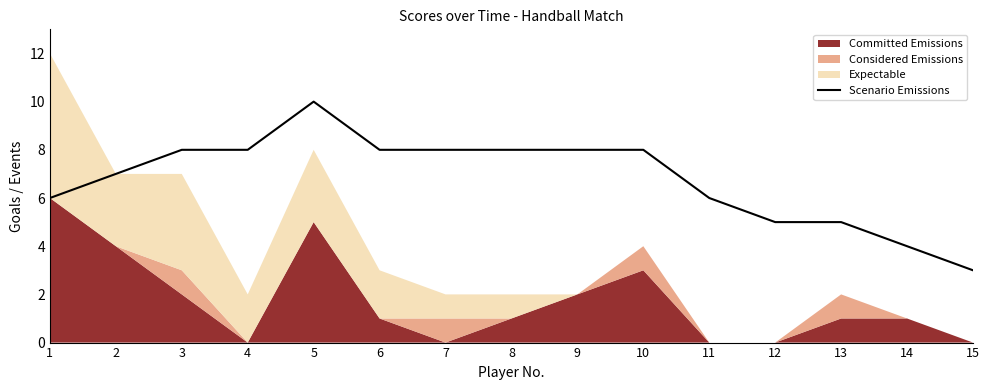

What is the value of the 1st point from the left?

6